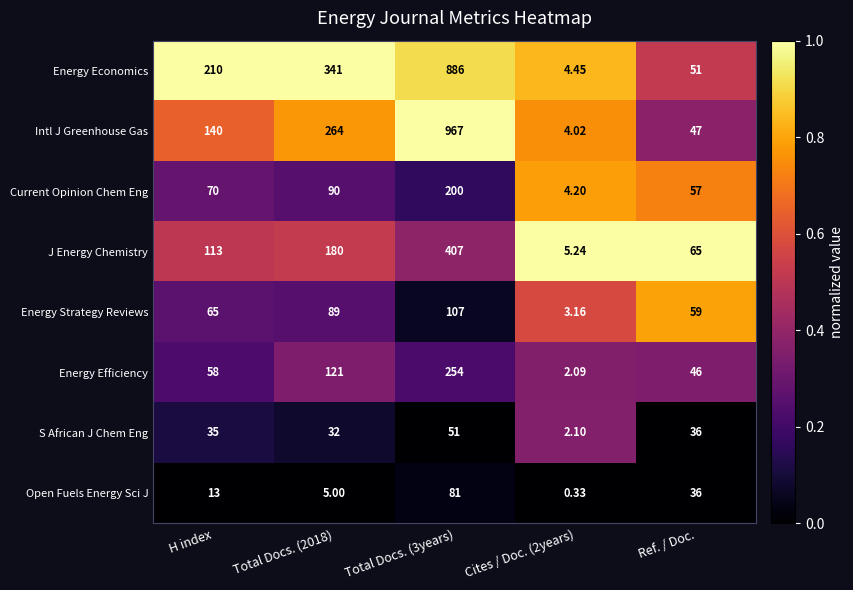

Is the value of J Energy Chemistry at Cites / Doc. (2years) greater than the value of Energy Strategy Reviews at Total Docs. (3years)?

No